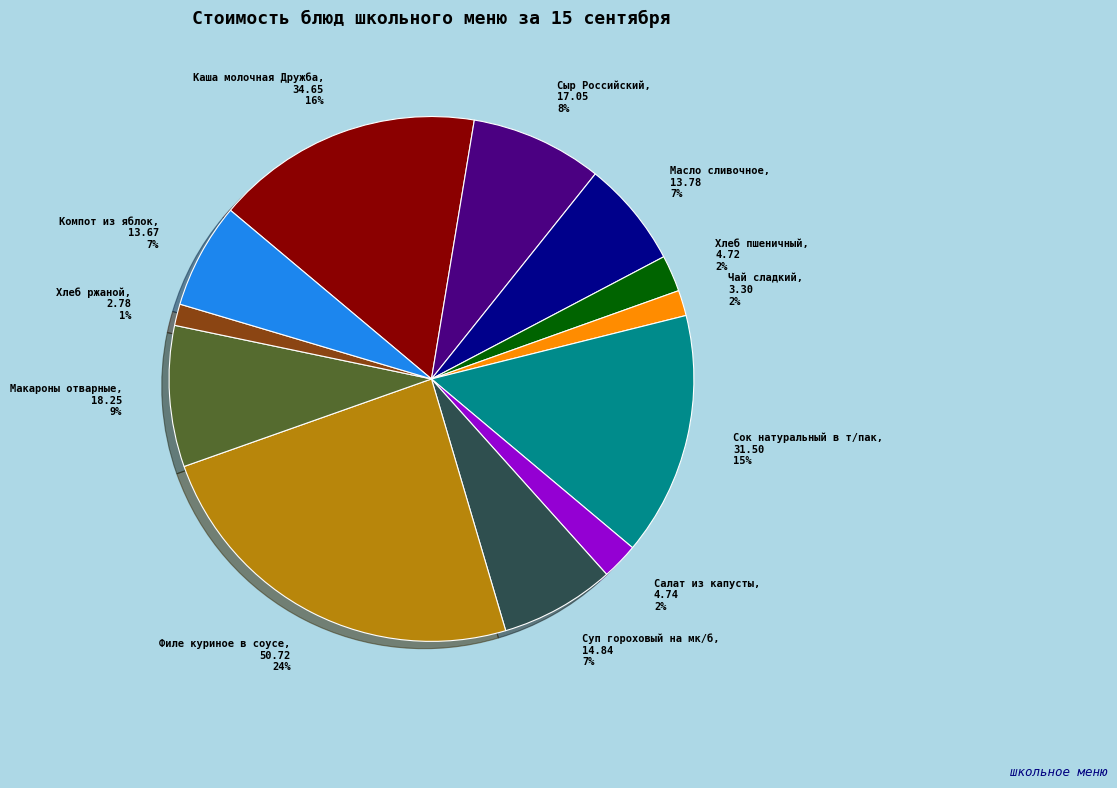

To the nearest percent, what percentage of the pie is Хлеб пшеничный?

2%